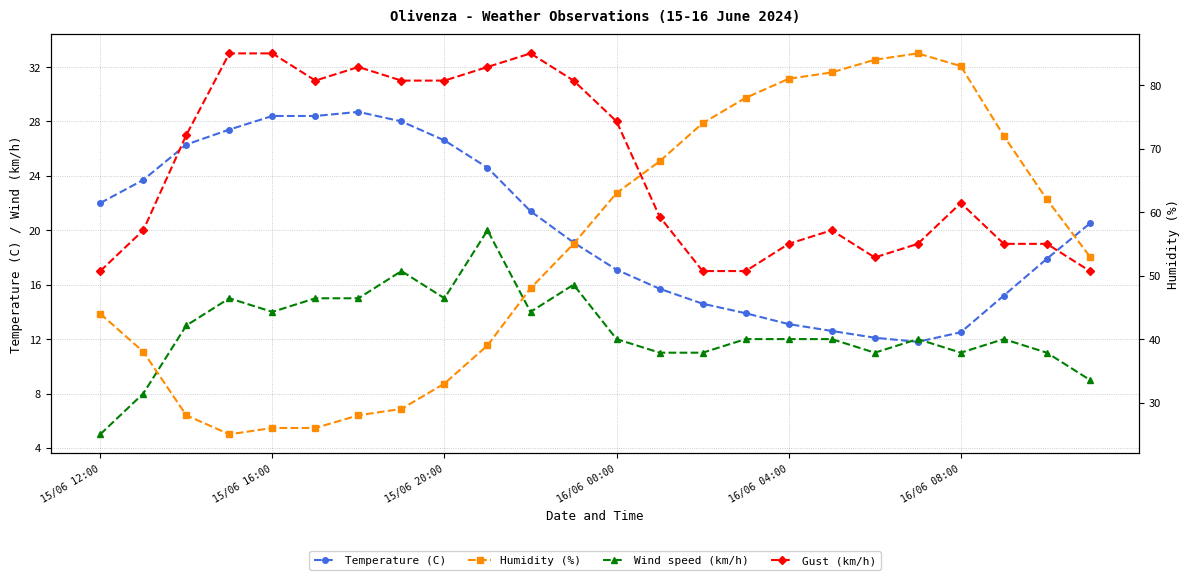

Is this an area chart (filled region under the line)?

No